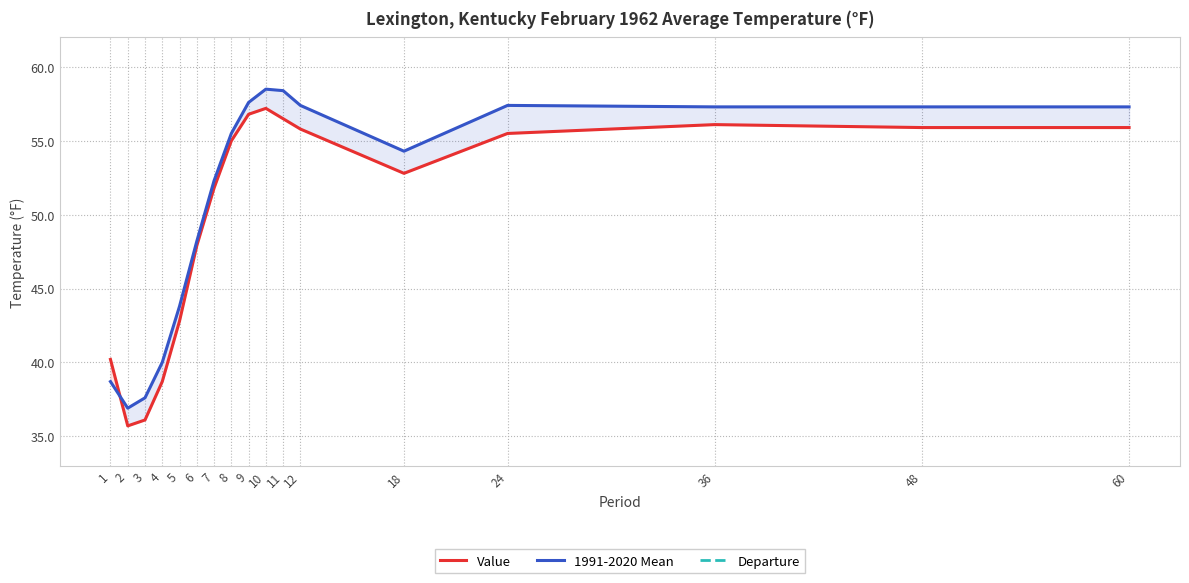

At 18, list the series in order from largest to smallest.

1991-2020 Mean, Value, Departure